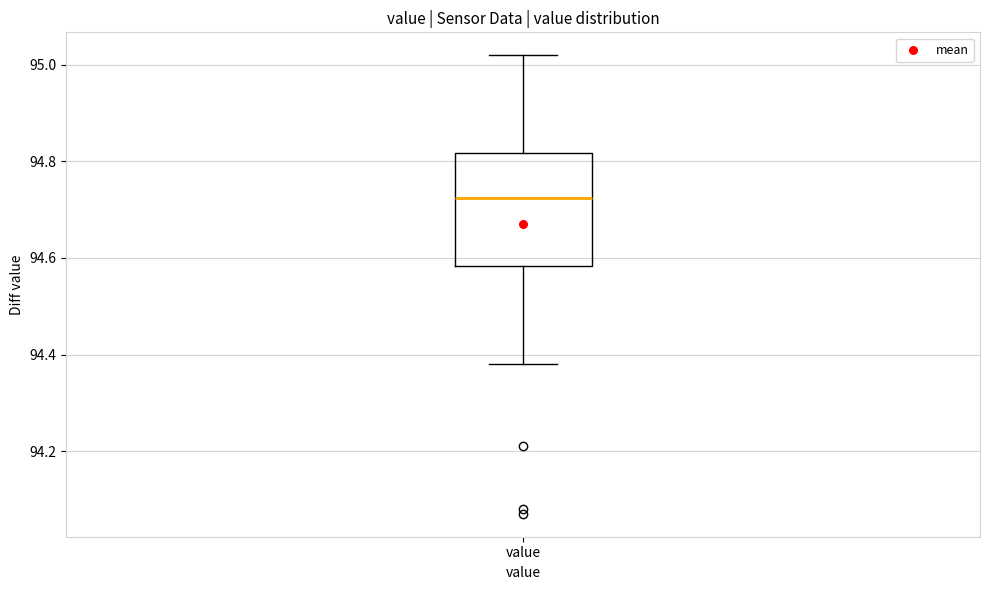

Transcribe this box plot: give where the median line is, the range the box spans, and where the two whiskers end, as read against the y-axis. The values are not printed on the chart, so give them approximately, as read against the axis.

median 94.72, box 94.58 to 94.82, whiskers 94.38 to 95.02